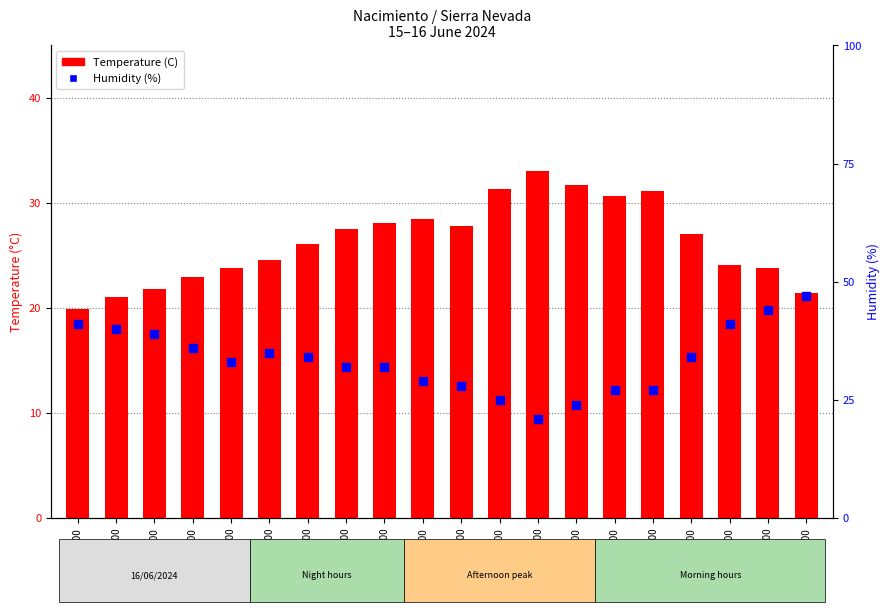

Which series reaches the minimum Y coordinate?

Temperature (C)